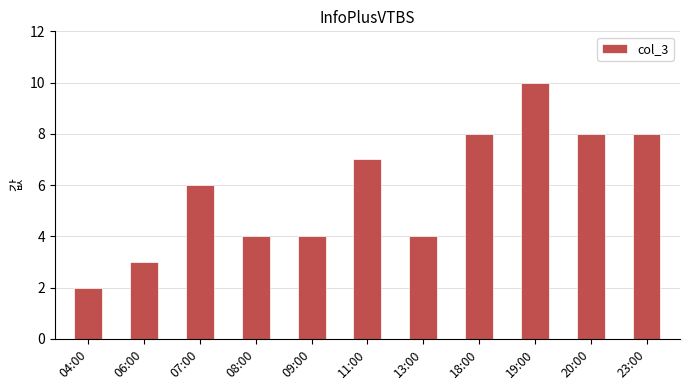

How many values are below 6?

5